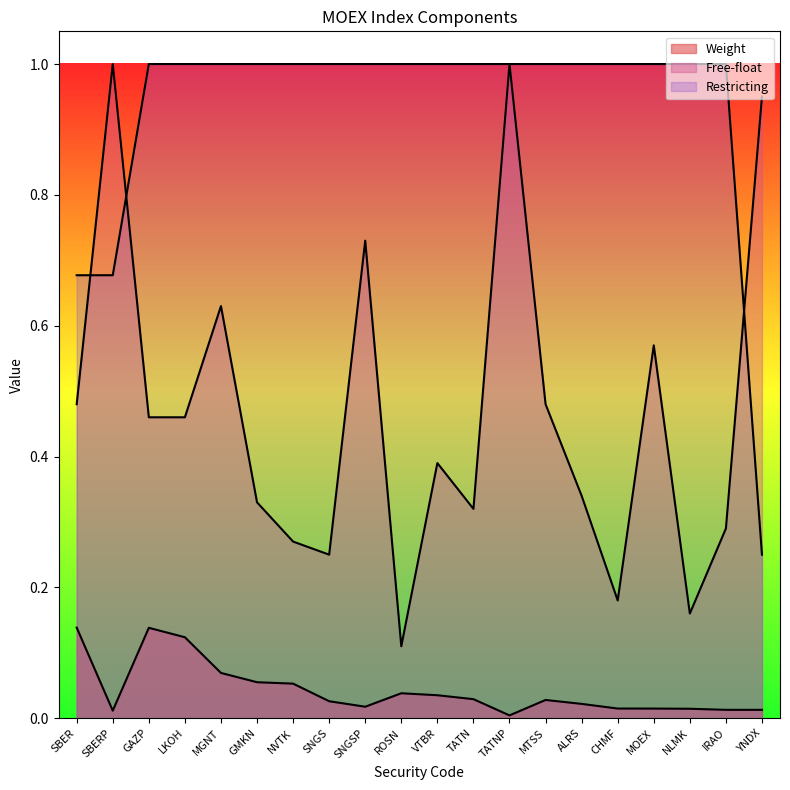

Rank the series at TATNP from lowest to highest value.

Weight, Free-float, Restricting